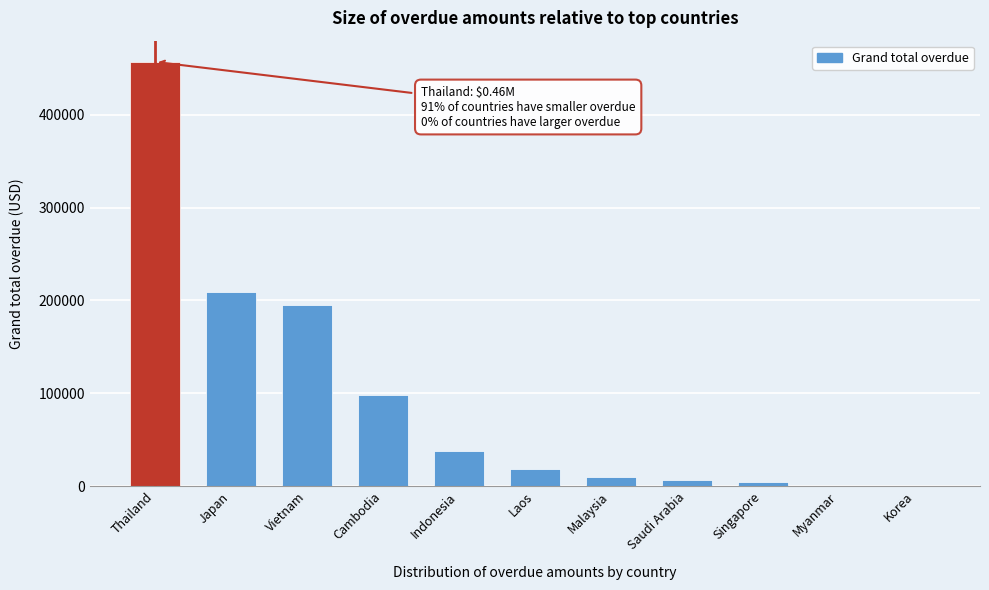

What is the maximum value shown in the chart?

457103.0